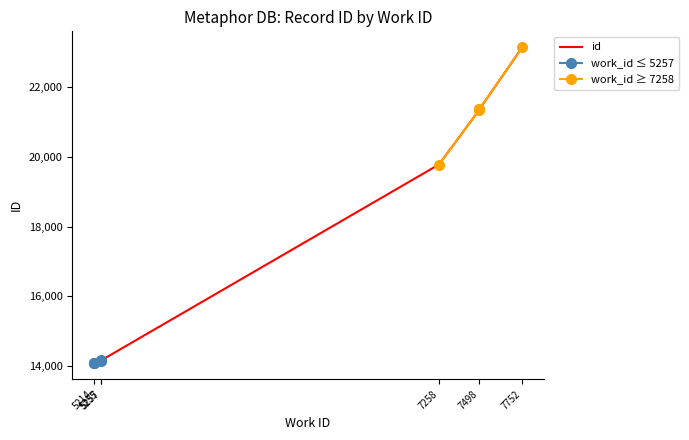

The chart shows a value of 14074 at 5214. True or false?

True